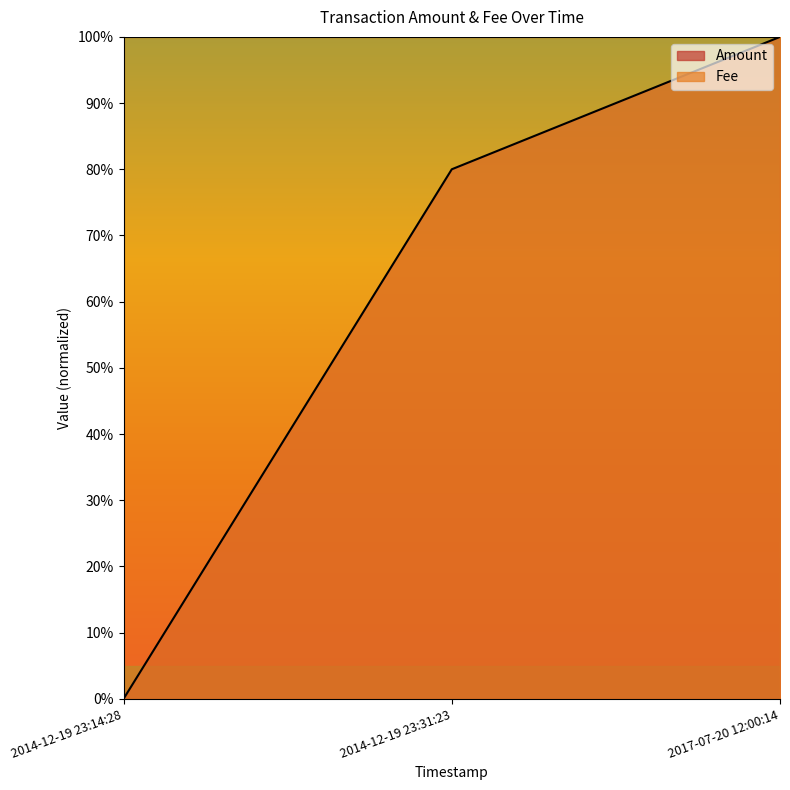

Rank the categories by value from highest to lowest.

2017-07-20 12:00:14, 2014-12-19 23:31:23, 2014-12-19 23:14:28